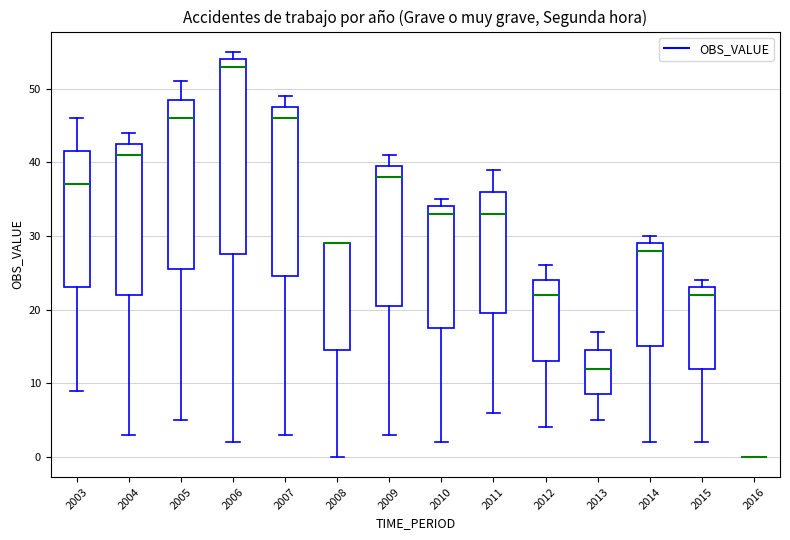

Which box is the tallest, from its lower edge to its upper edge?

2006